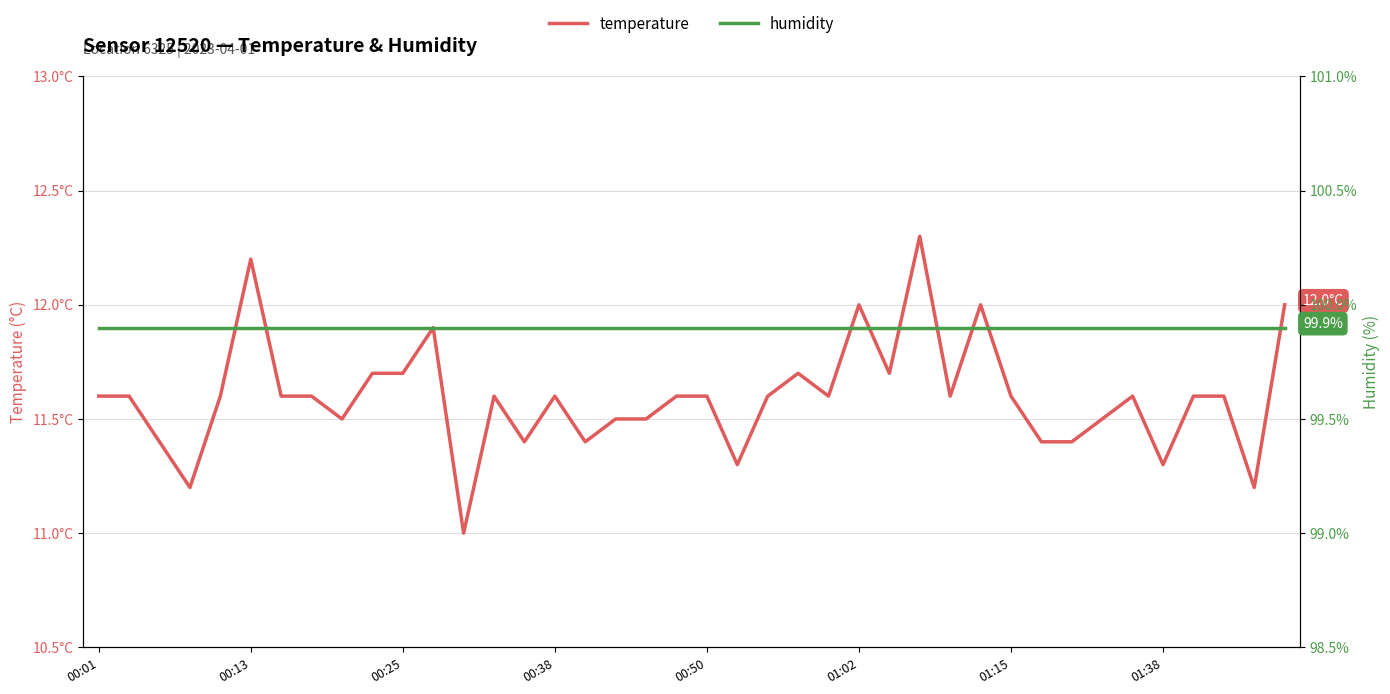

True or false: temperature has more than 1 interior local peaks.

True